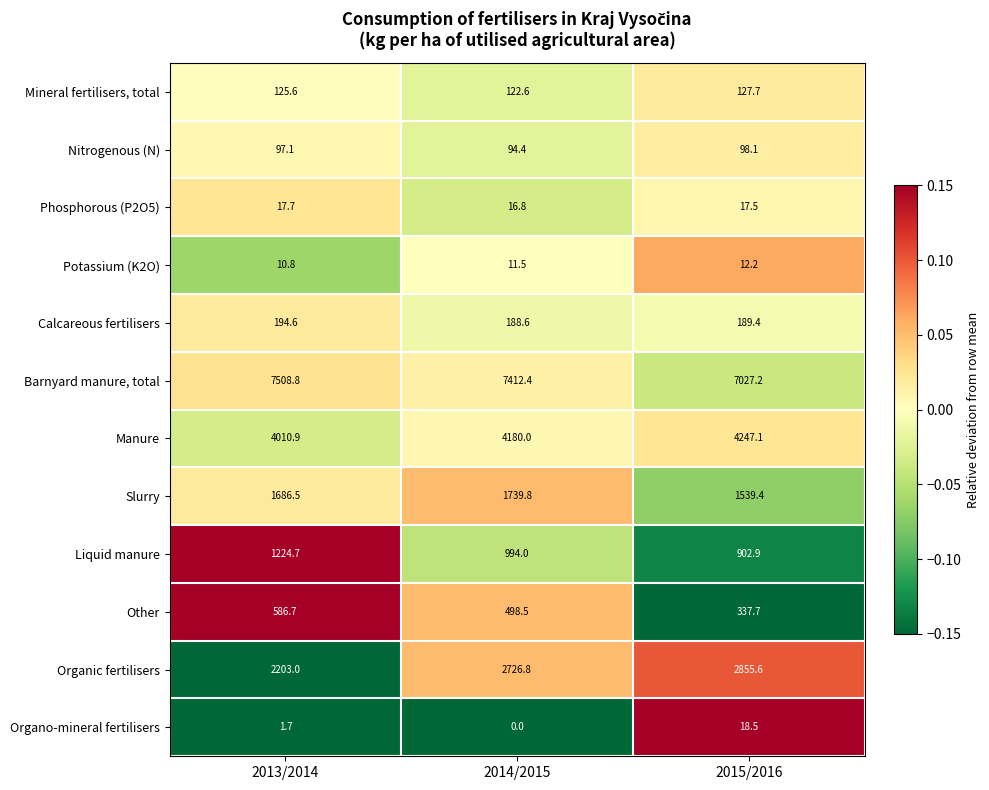

Which label corresponds to the smallest value in the chart?

2014/2015